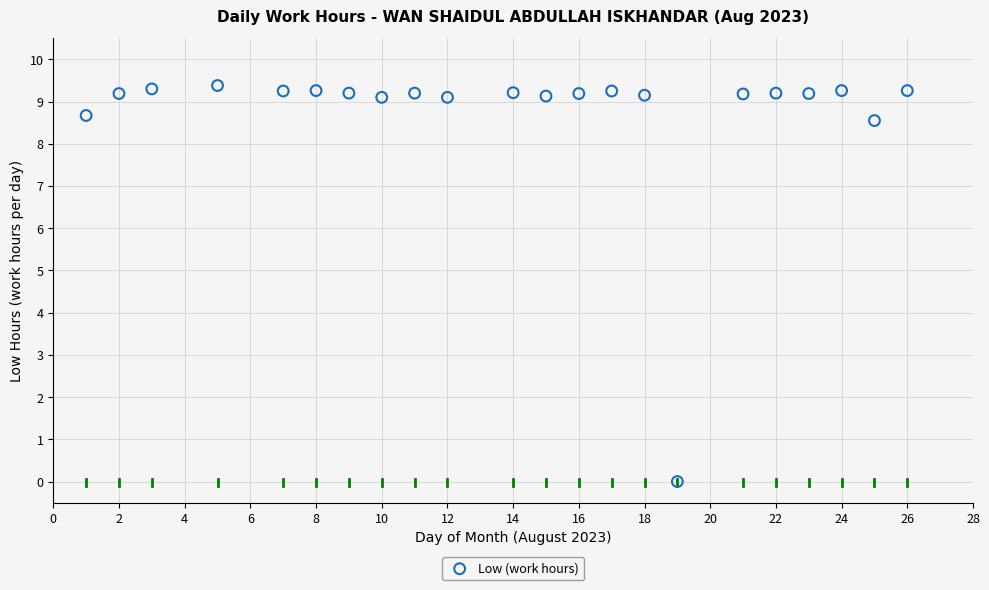

What is the range of Y values (max minus min)?

9.4